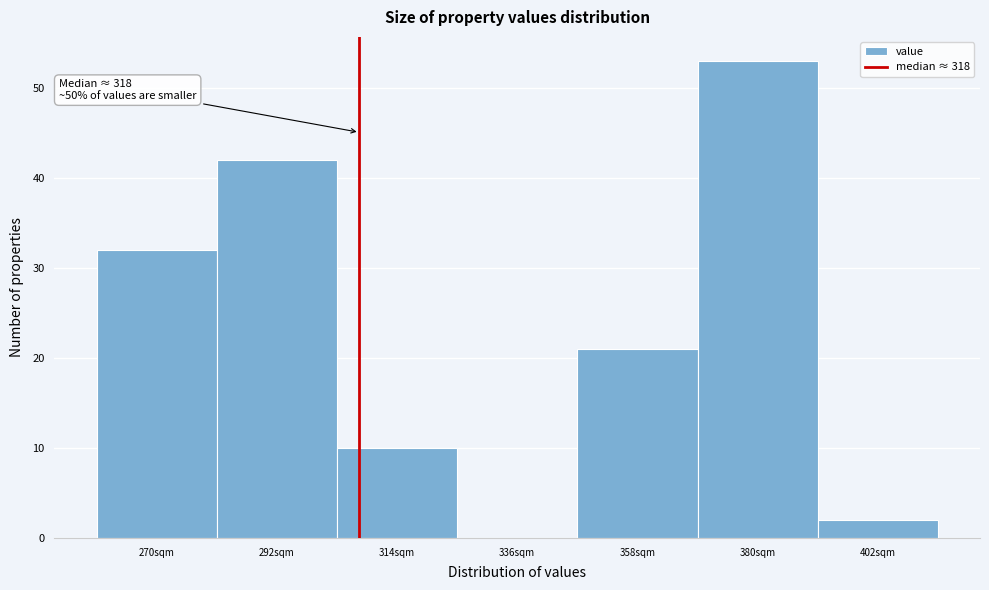

Reading right to left, list all the values displayed in this chart.

402sqm=2	380sqm=53	358sqm=21	336sqm=0	314sqm=10	292sqm=42	270sqm=32